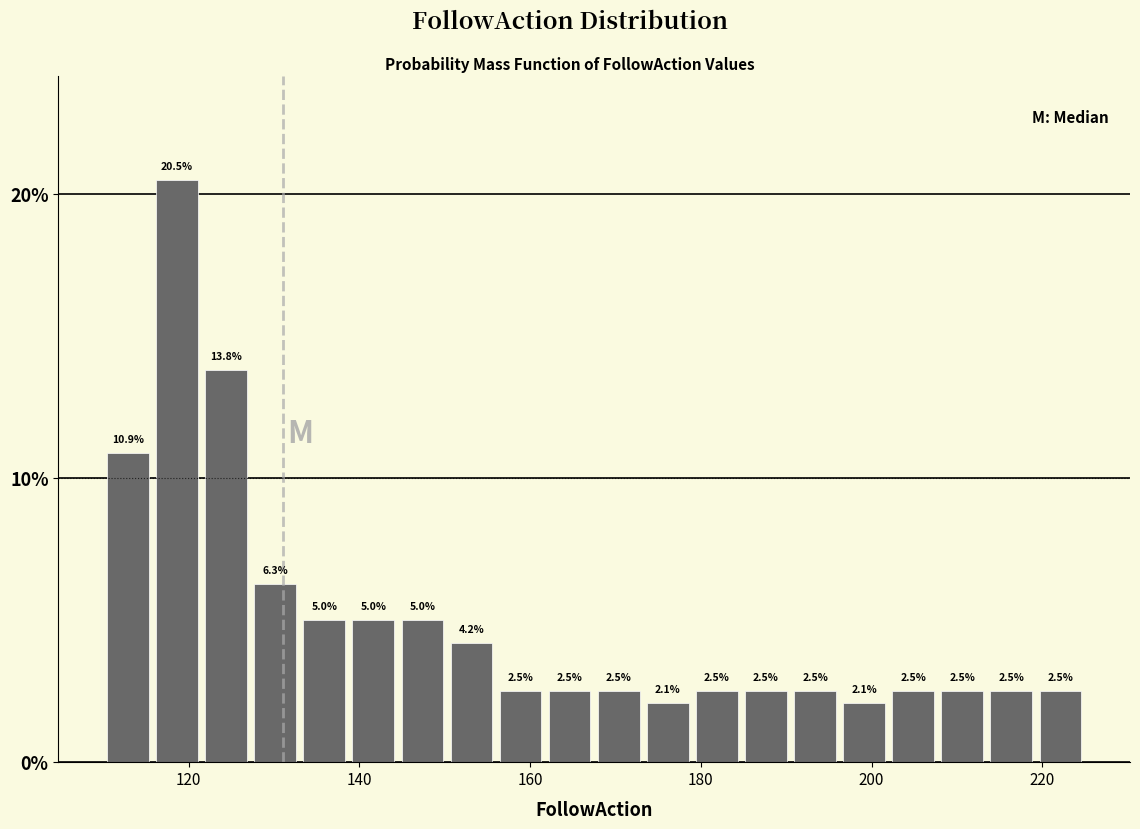

Around what value on the x-axis is the tallest bar? Give the approximate position of its centre, as read against the axis.

118